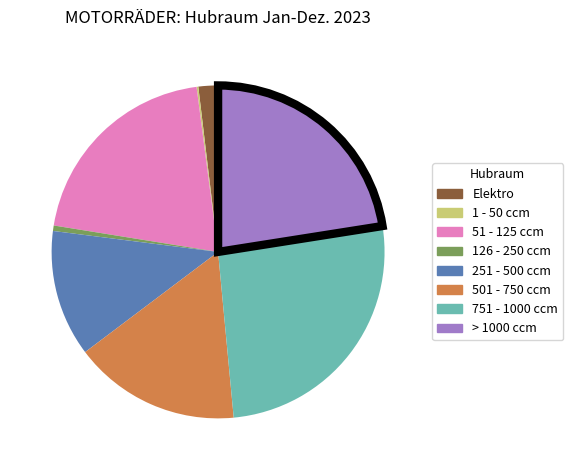

Is it true that 751 - 1000 ccm is 19% of the pie?

False